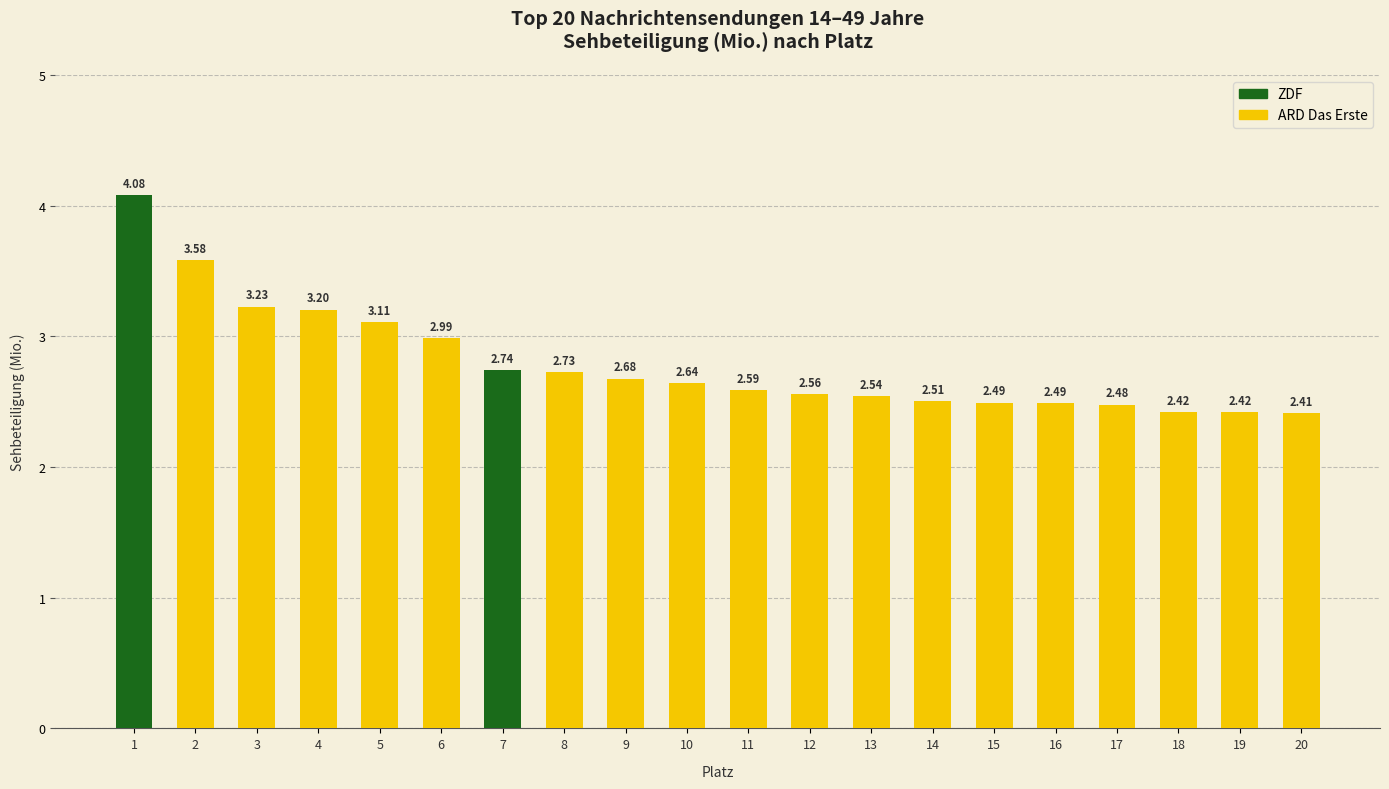

What is the value of the 5th bar from the left?

3.1